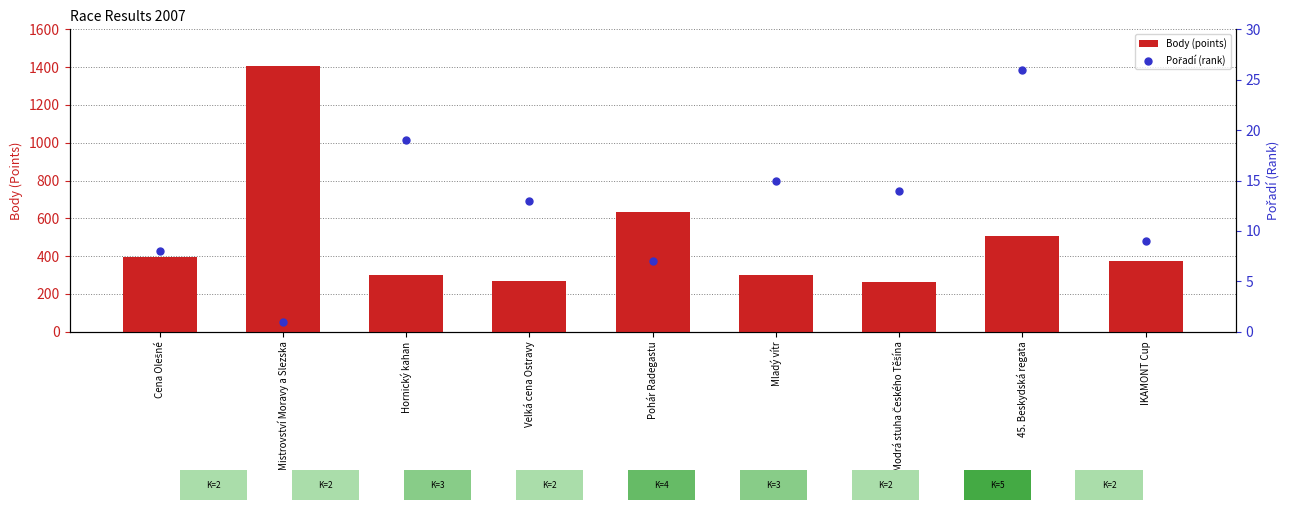

Is the value of Pořadí (rank) at Velká cena Ostravy greater than the value of Body (points) at Hornický kahan?

No